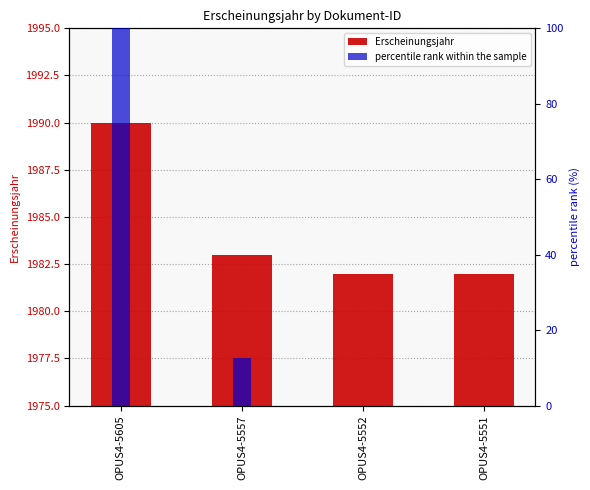

What is the difference between the second highest and second lowest values in the percentile rank within the sample series?

12.5